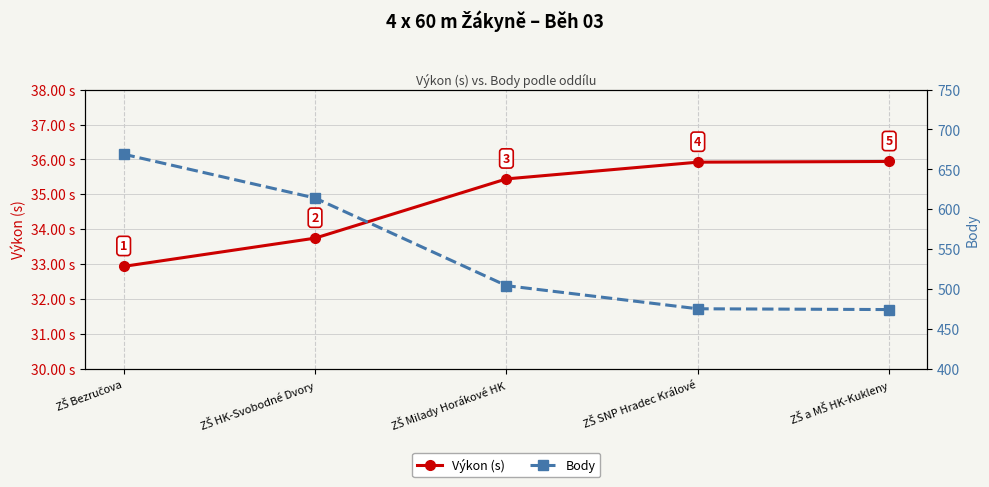

Which series has the largest total across all categories?

Body